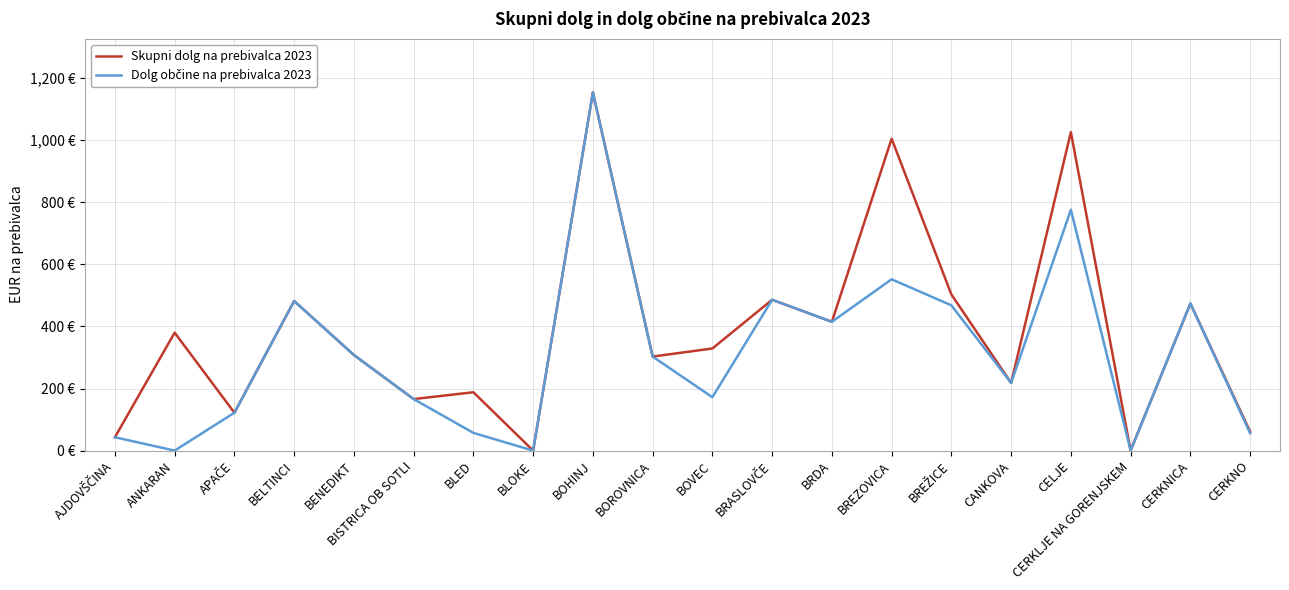

Reading right to left, extract all data points from this chart.

Skupni dolg na prebivalca 2023: 61	474	0	1026	218	503	1005	415	486	329	303	1154	0	188	166	308	482	122	380	43
Dolg občine na prebivalca 2023: 56	474	0	776	218	468	552	415	486	172	303	1154	0	57	166	308	482	122	0	43